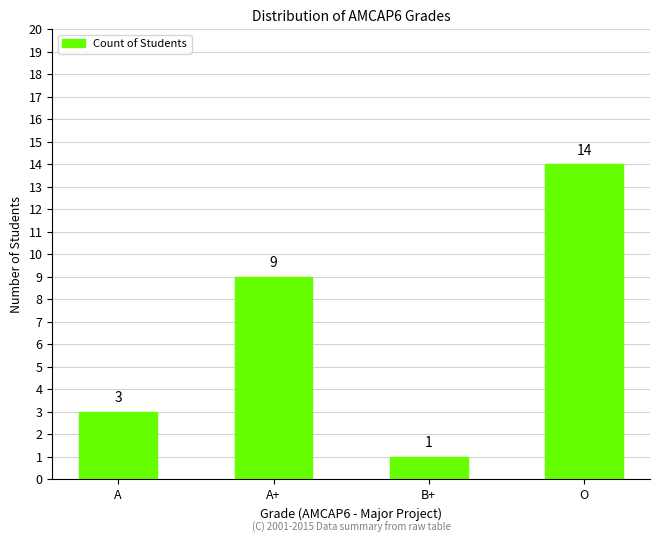

How many bars are there in total?

4